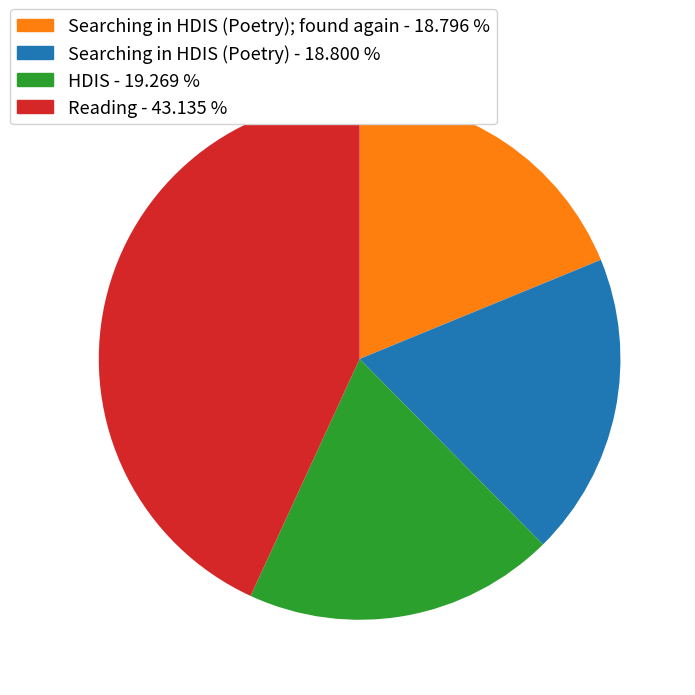

Does any single category account for the majority?

No